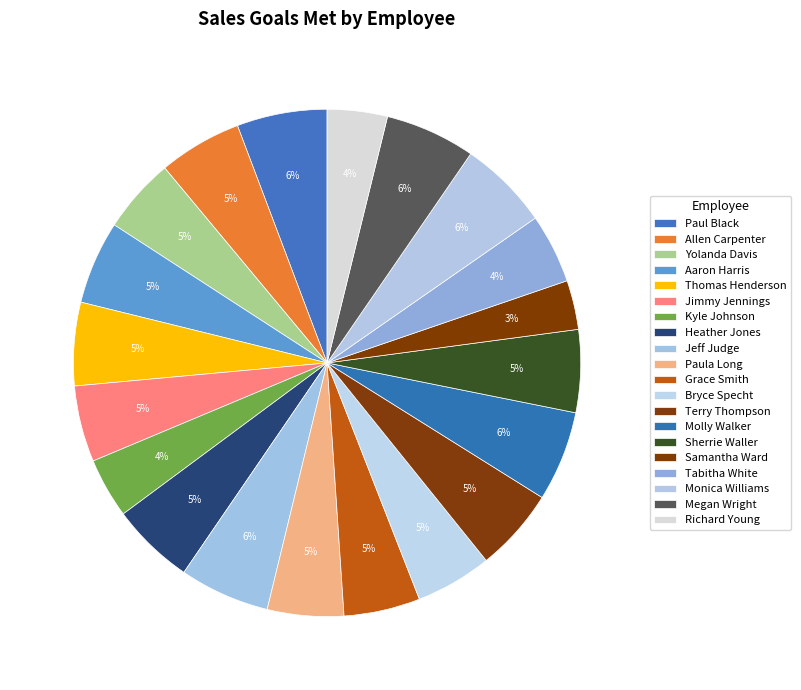

What percentage is the Grace Smith slice, to the nearest percent?

5%